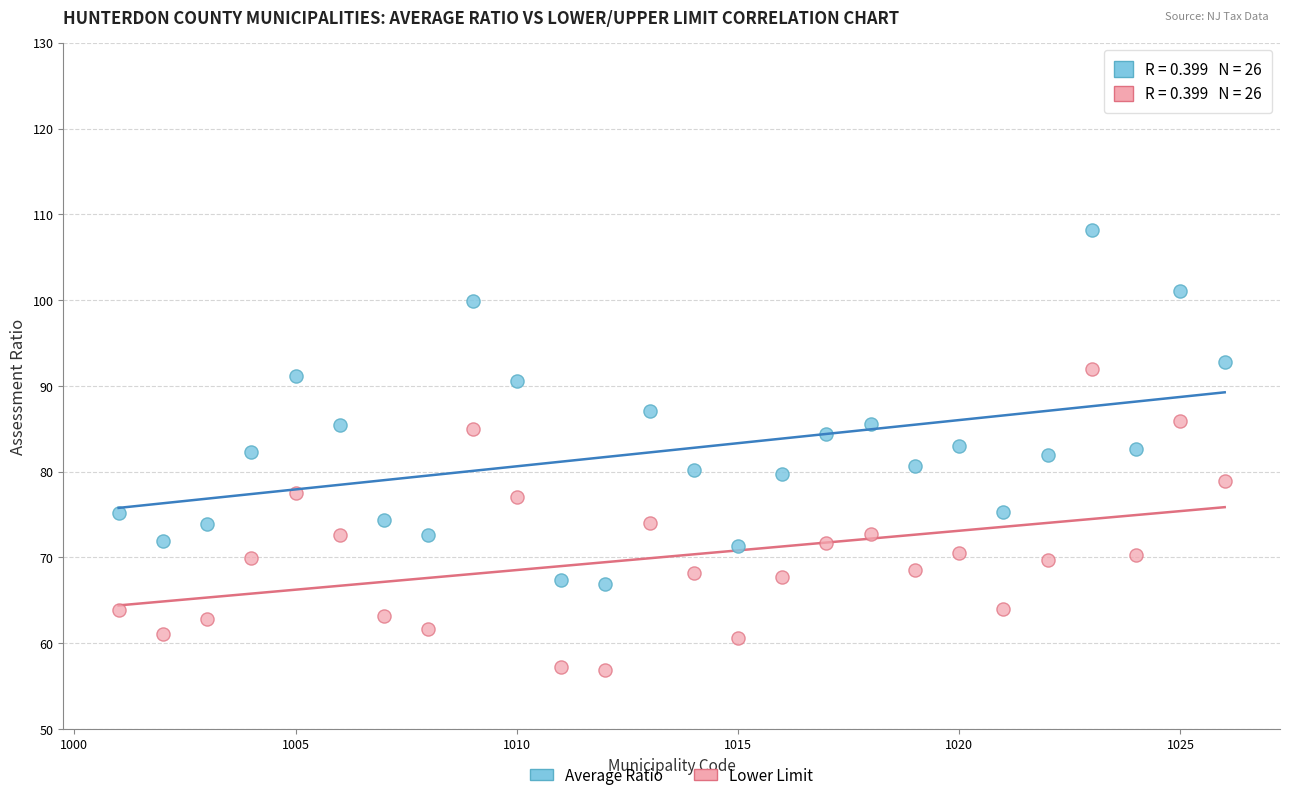

Which series has the largest Y range (max minus min)?

Average Ratio